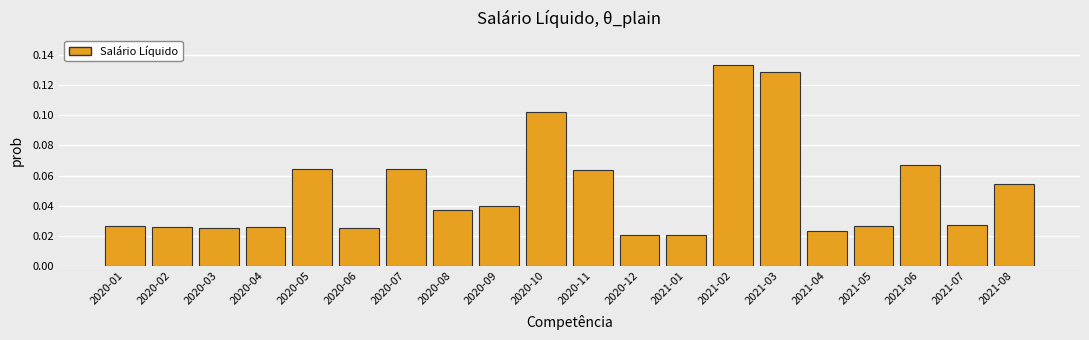

What is the label of the 5th bar from the right?

2021-04